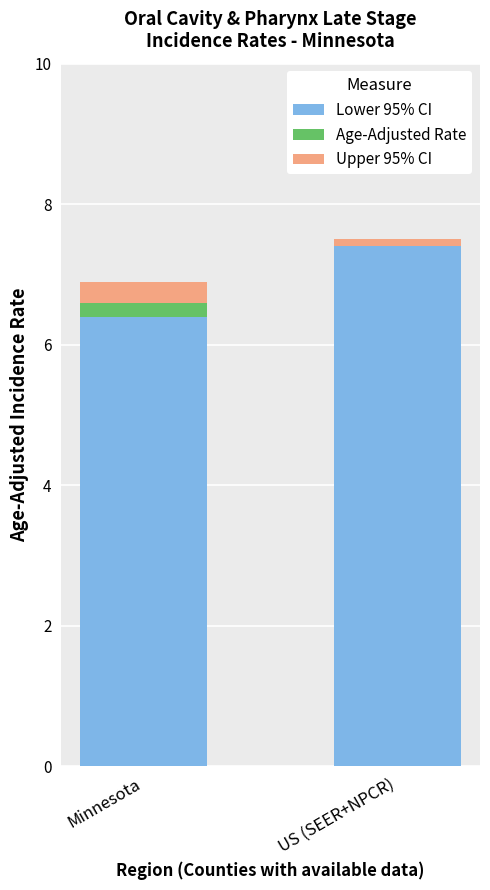

Count the number of categories in the chart.

2